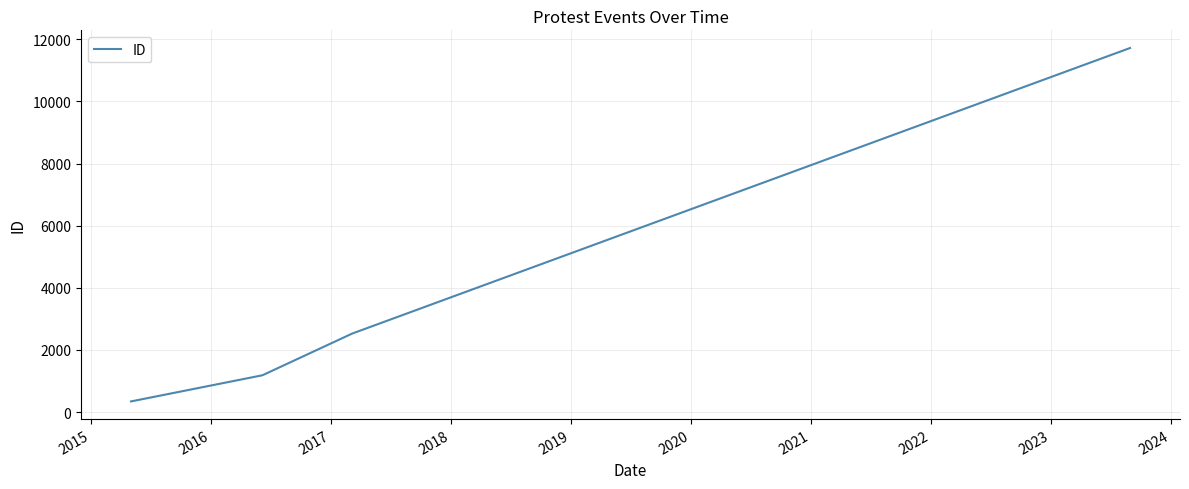

What is the difference between the maximum and minimum values?

11376